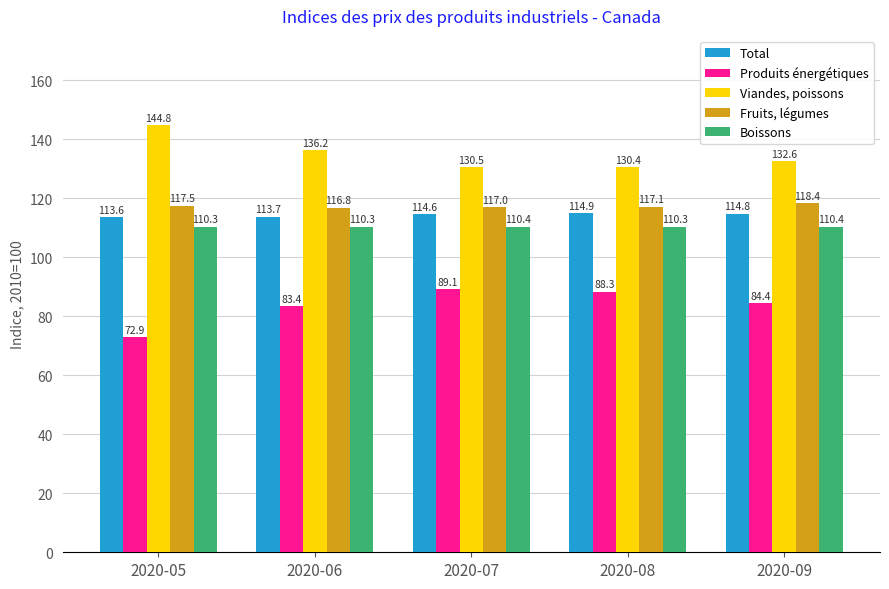

What is the smallest value displayed?

72.9